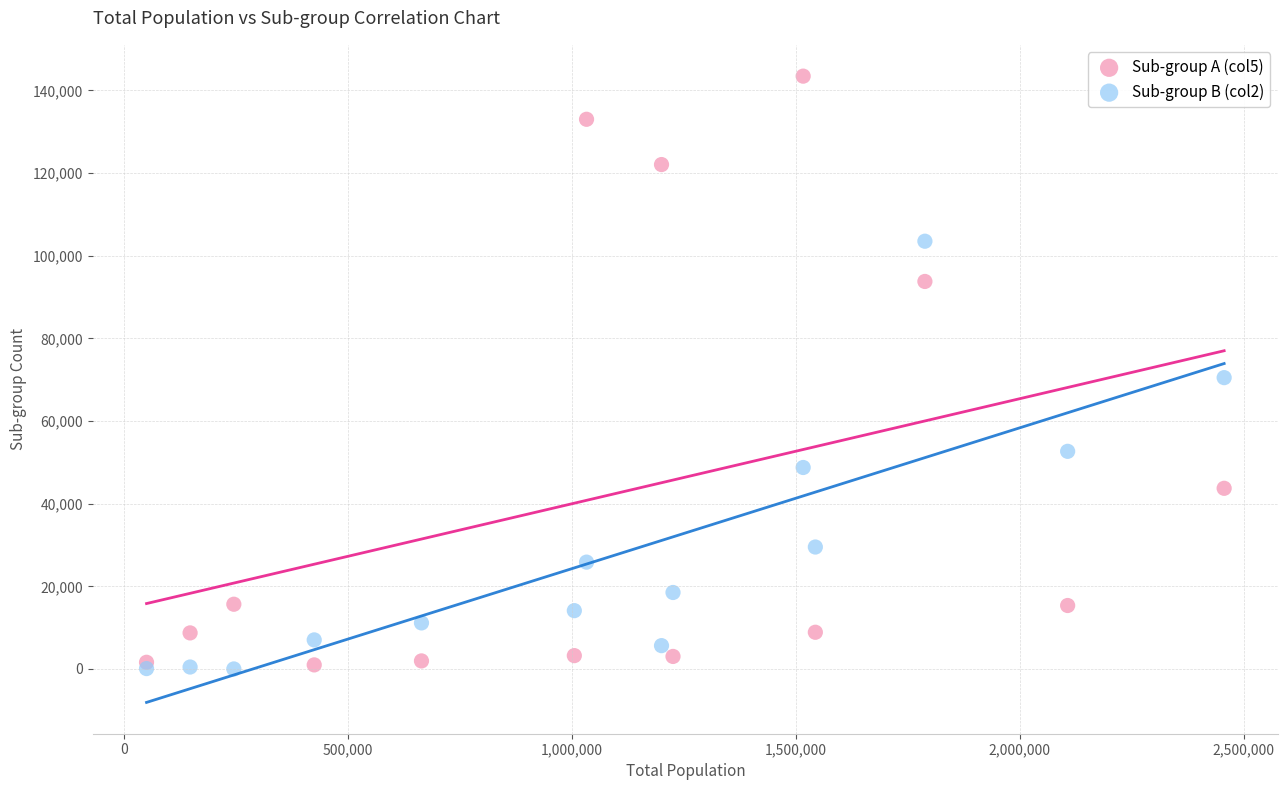

Which series has the widest spread of Y values?

Sub-group A (col5)